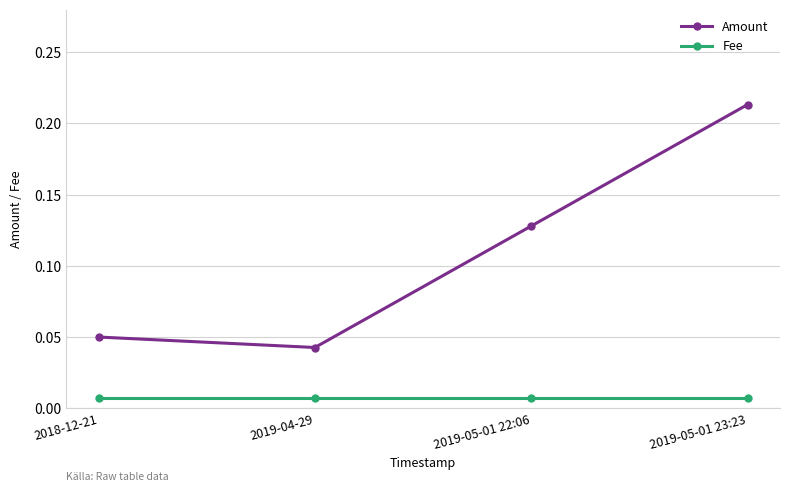

What position from the left is 2019-05-01 22:06?

3